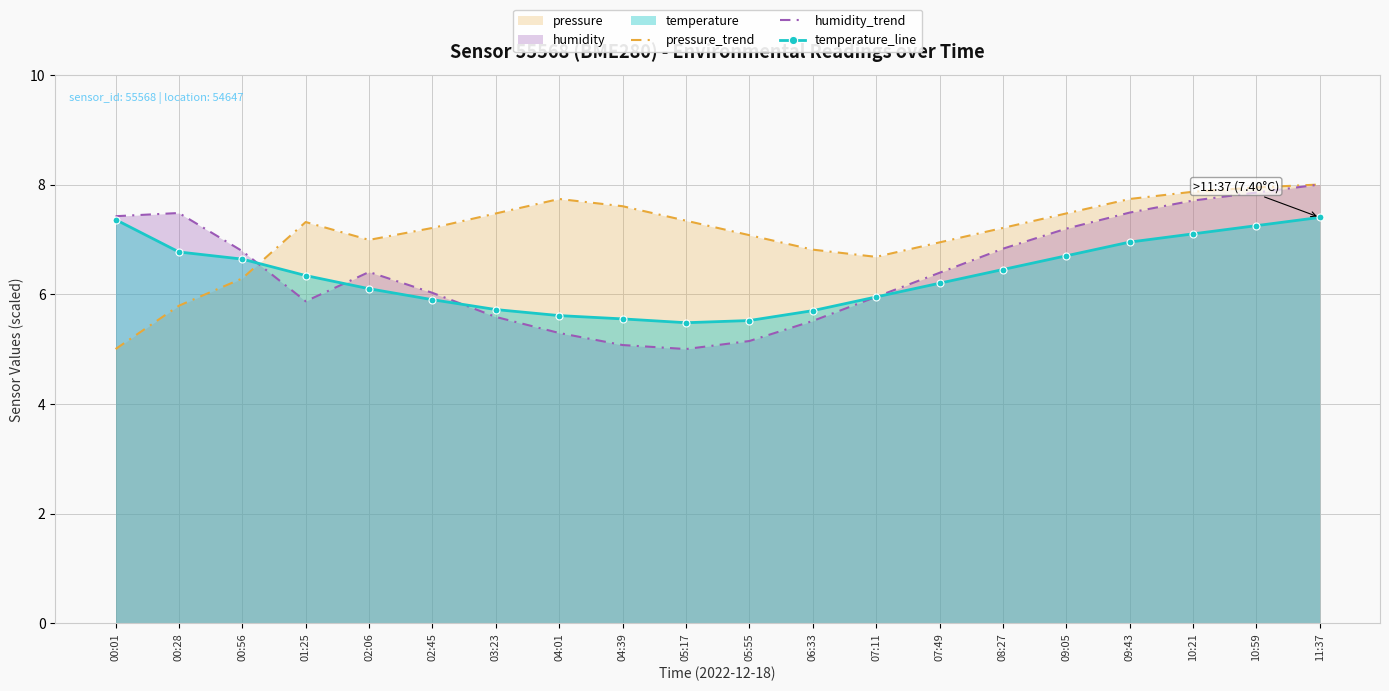

The value of humidity_trend at 06:33 is 9.4. True or false?

False